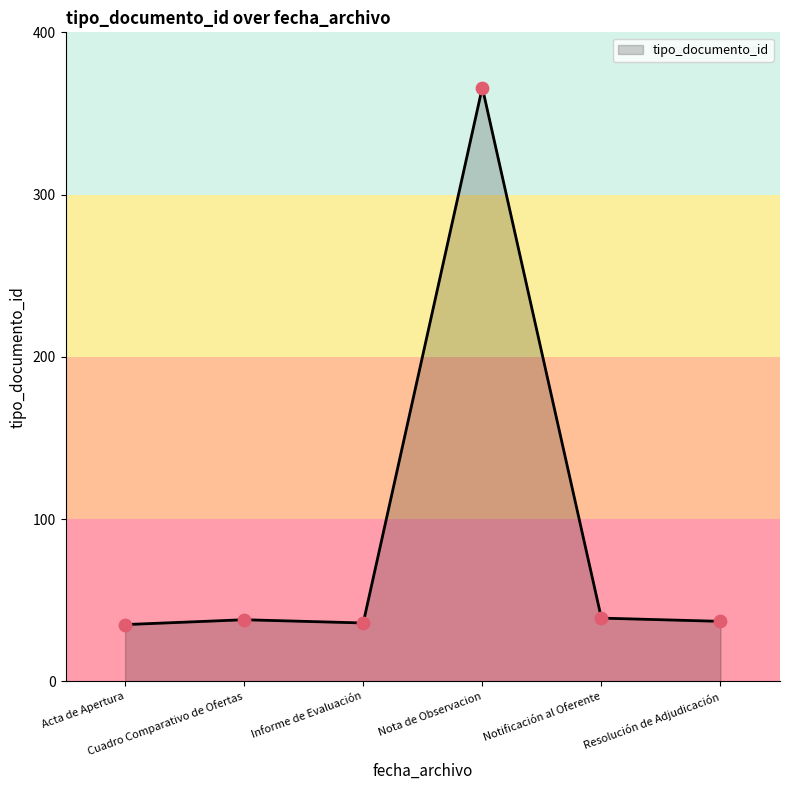

What is the greatest value displayed?

366